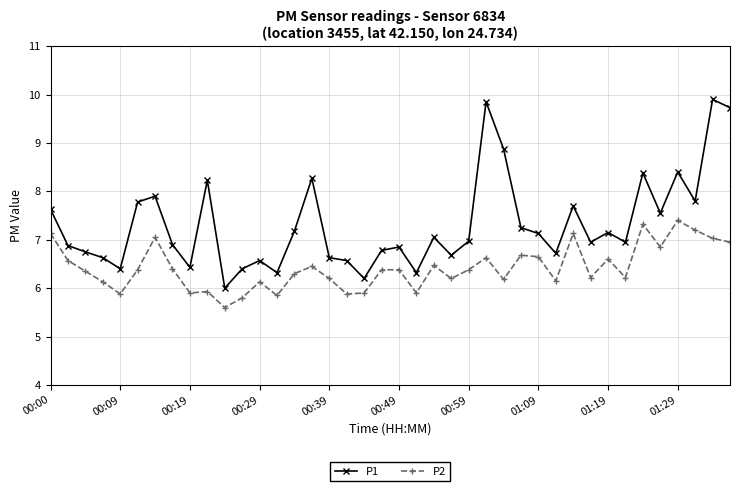

At how many categories does at least one series exceed 9?

3